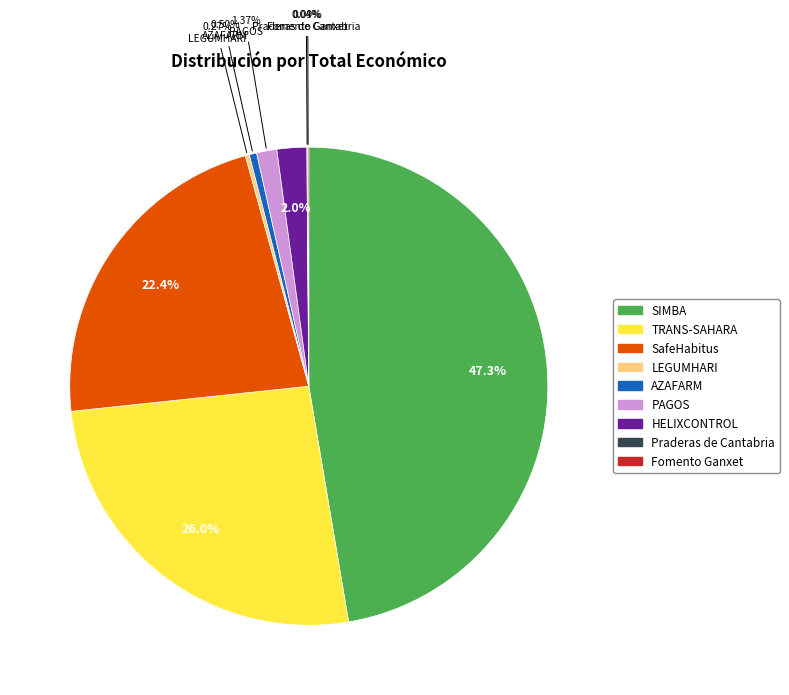

Which has a higher value, HELIXCONTROL or PAGOS?

HELIXCONTROL